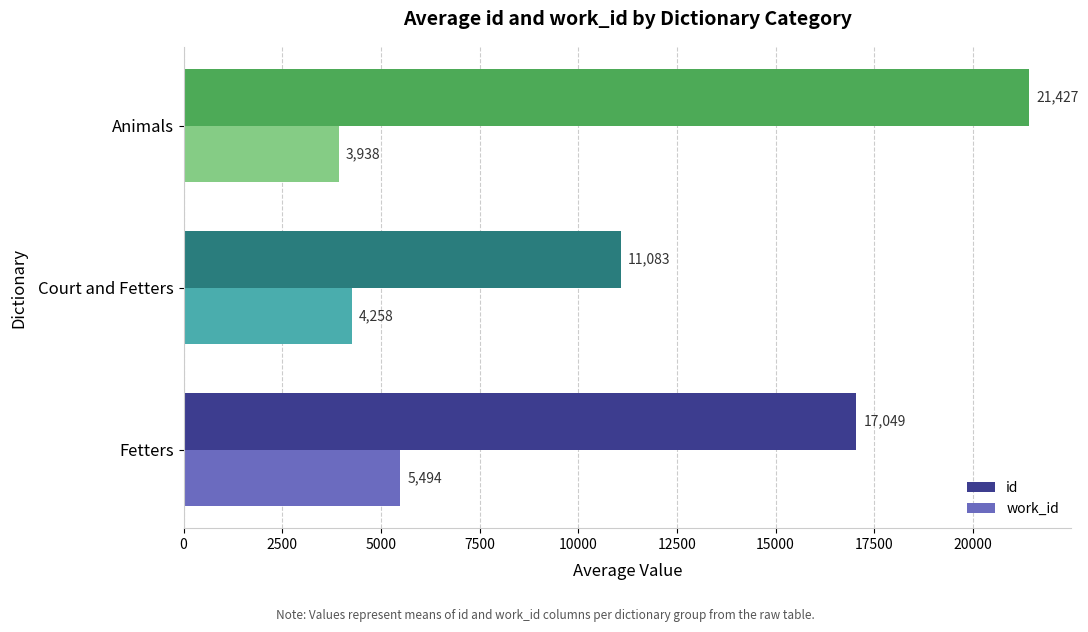

The value of work_id at Fetters is 5493.9. True or false?

True